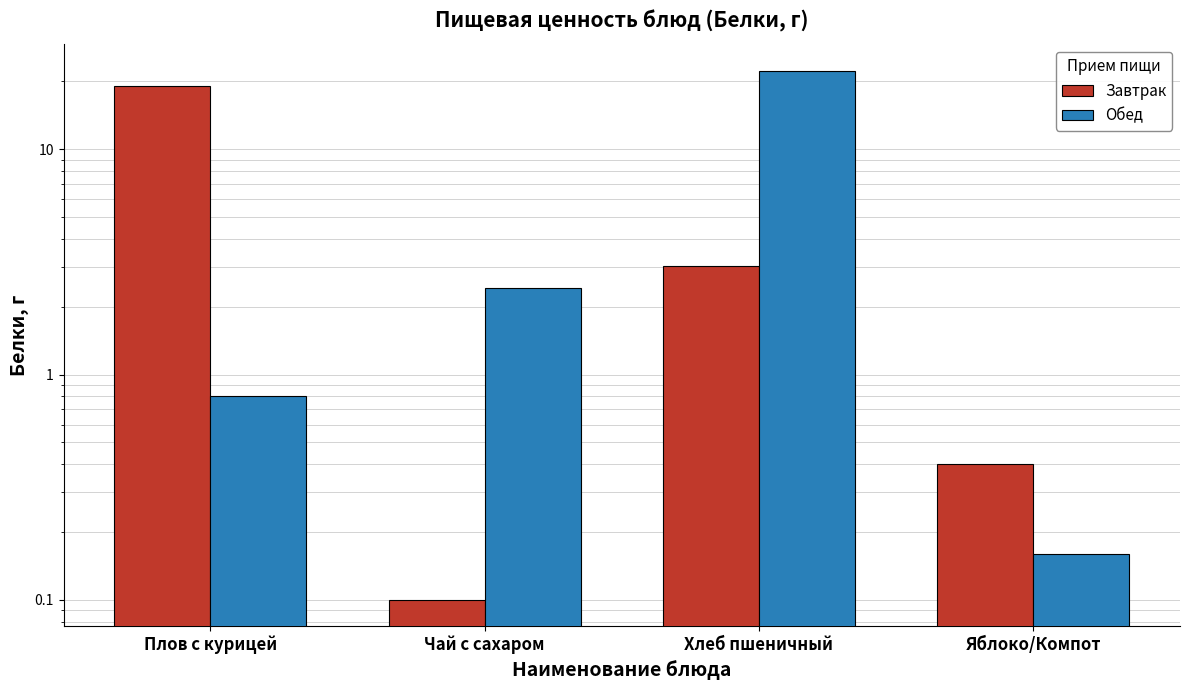

What is the minimum value shown in the chart?

0.1